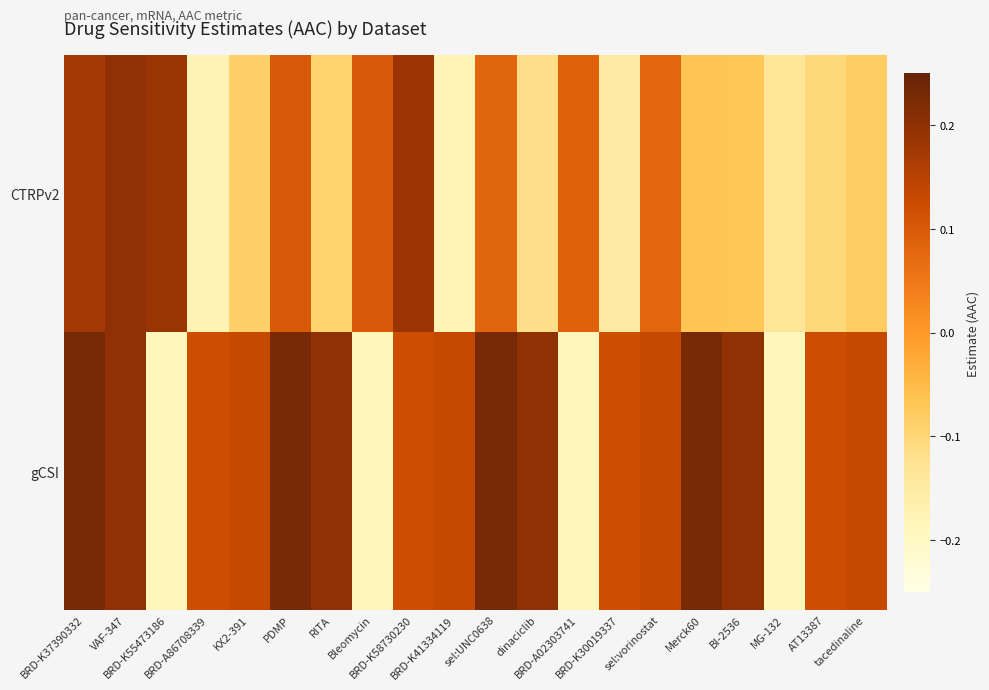

At how many categories does at least one series exceed 0?

19